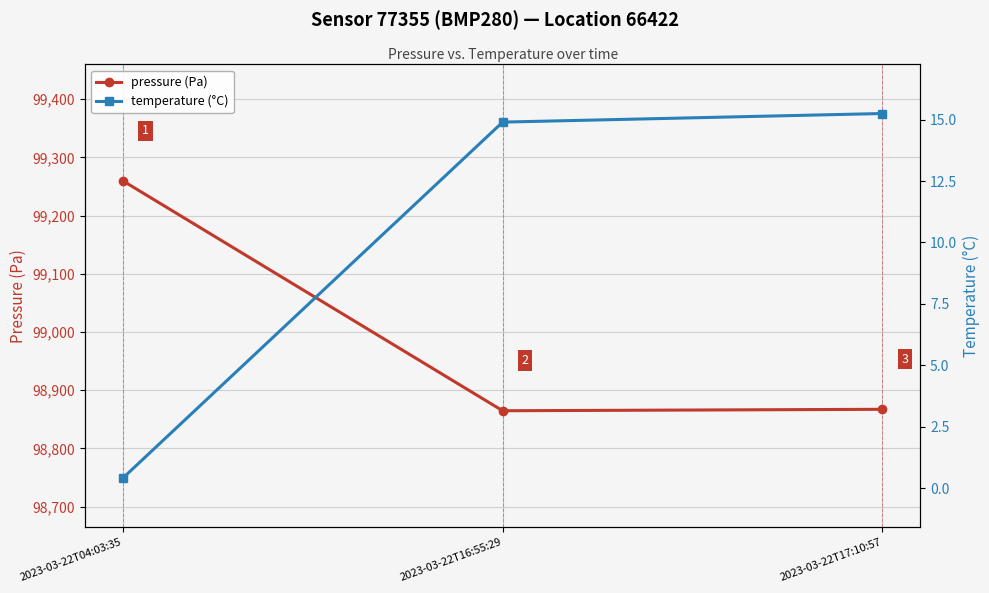

What position from the left is 2023-03-22T17:10:57?

3